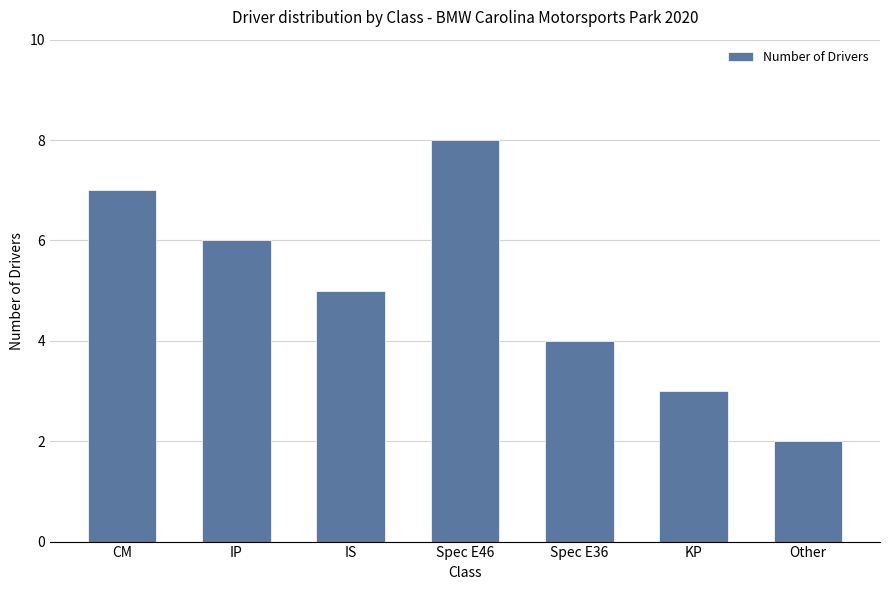

Rank the categories by value from highest to lowest.

Spec E46, CM, IP, IS, Spec E36, KP, Other